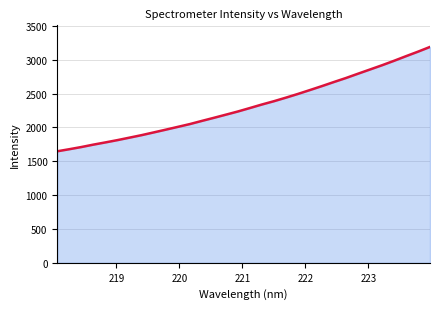

What is the difference between the maximum and minimum values?

1542.2